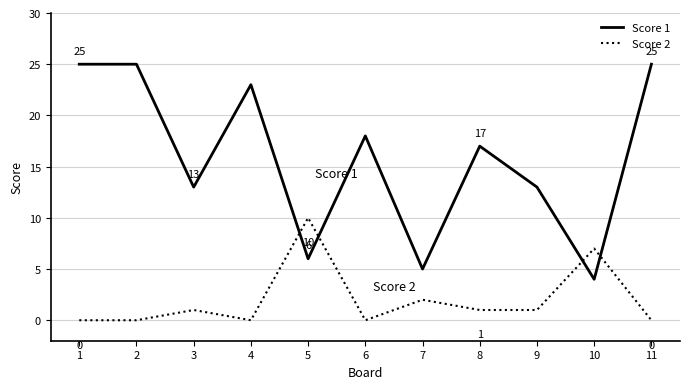

How many lines are shown in the chart?

2